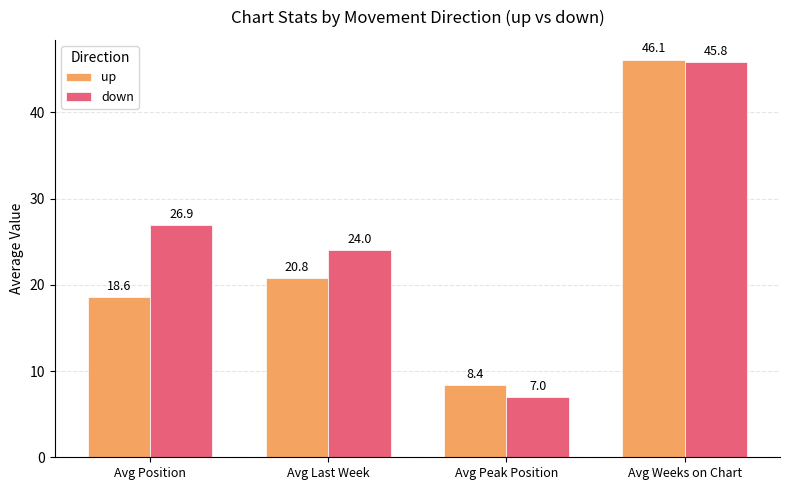

At which label is down closest to 26?

Avg Position